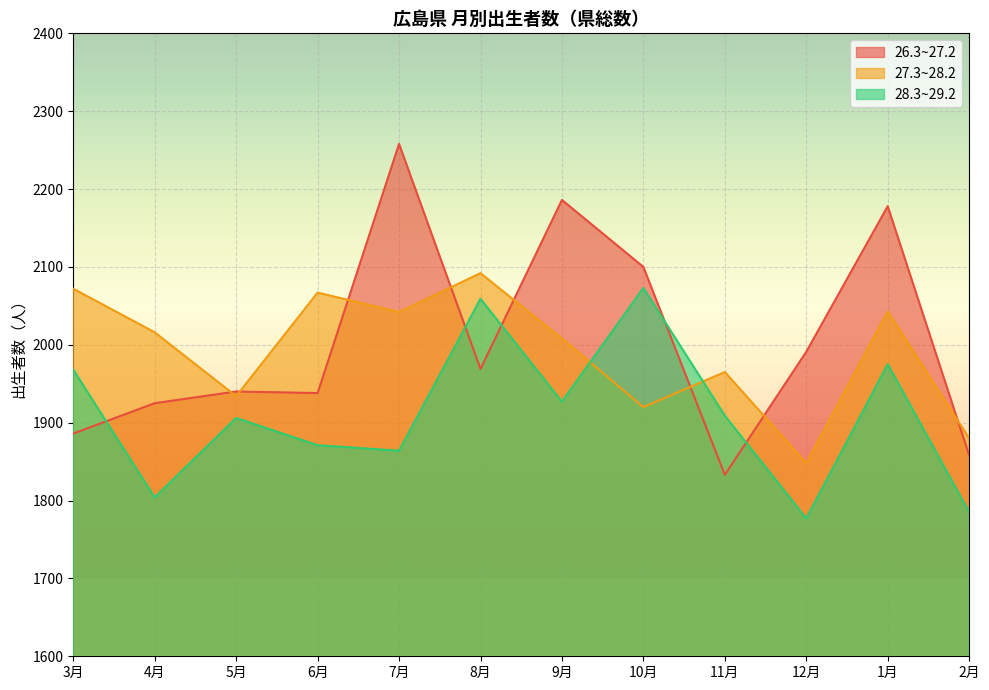

Reading left to right, extract all data points from this chart.

26.3~27.2: 1886	1925	1940	1938	2258	1969	2186	2100	1833	1991	2178	1858
27.3~28.2: 2072	2016	1934	2067	2042	2092	2008	1920	1965	1848	2043	1880
28.3~29.2: 1968	1804	1906	1871	1864	2059	1927	2073	1909	1777	1975	1785